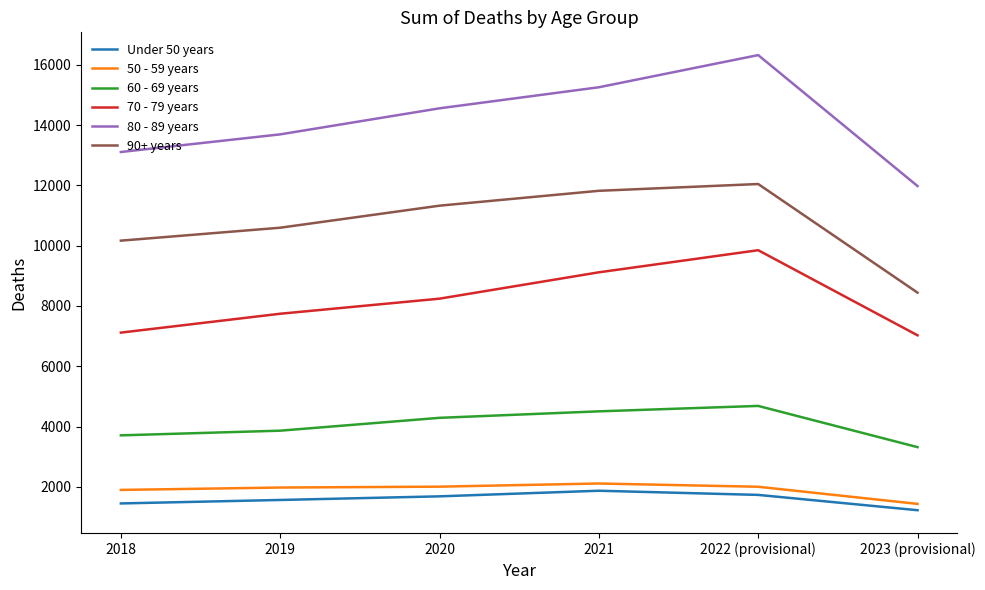

How many lines are shown in the chart?

6